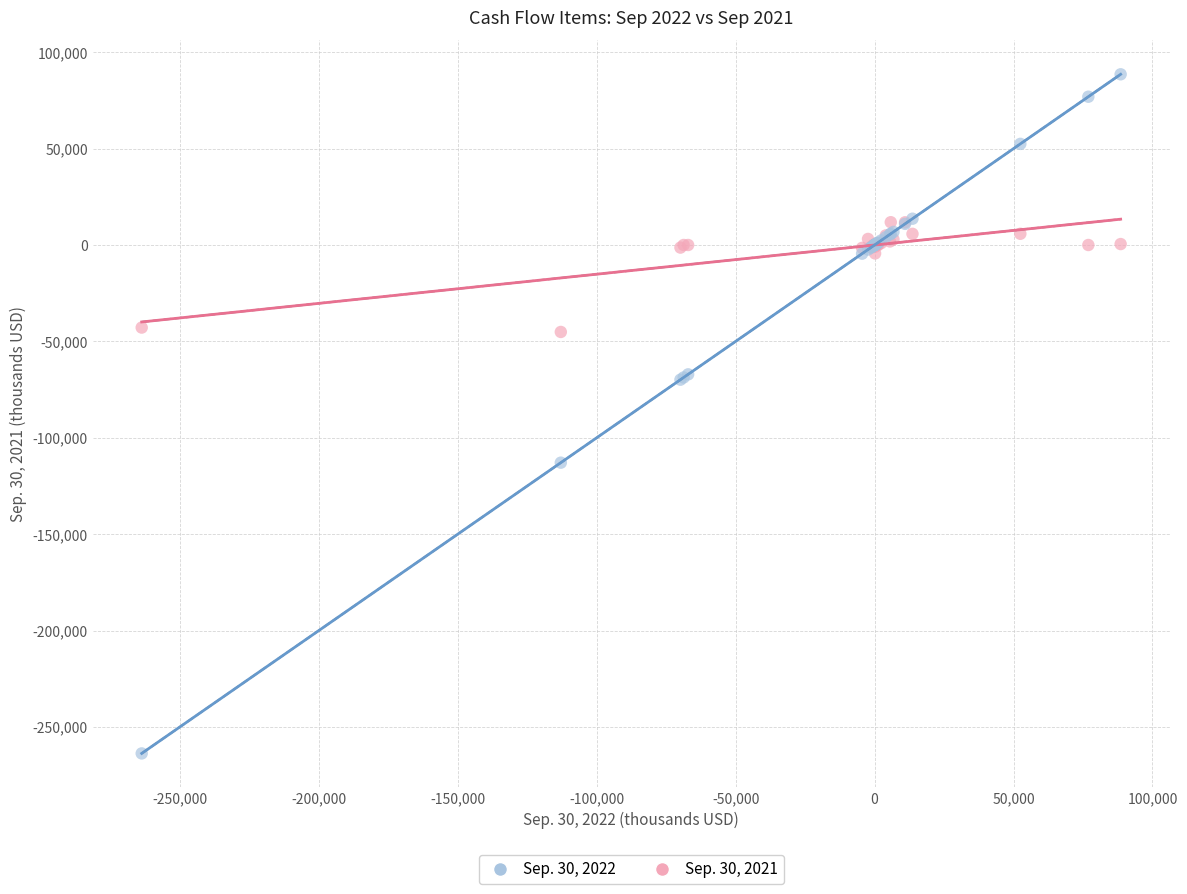

Which series reaches the minimum Y coordinate?

Sep. 30, 2022